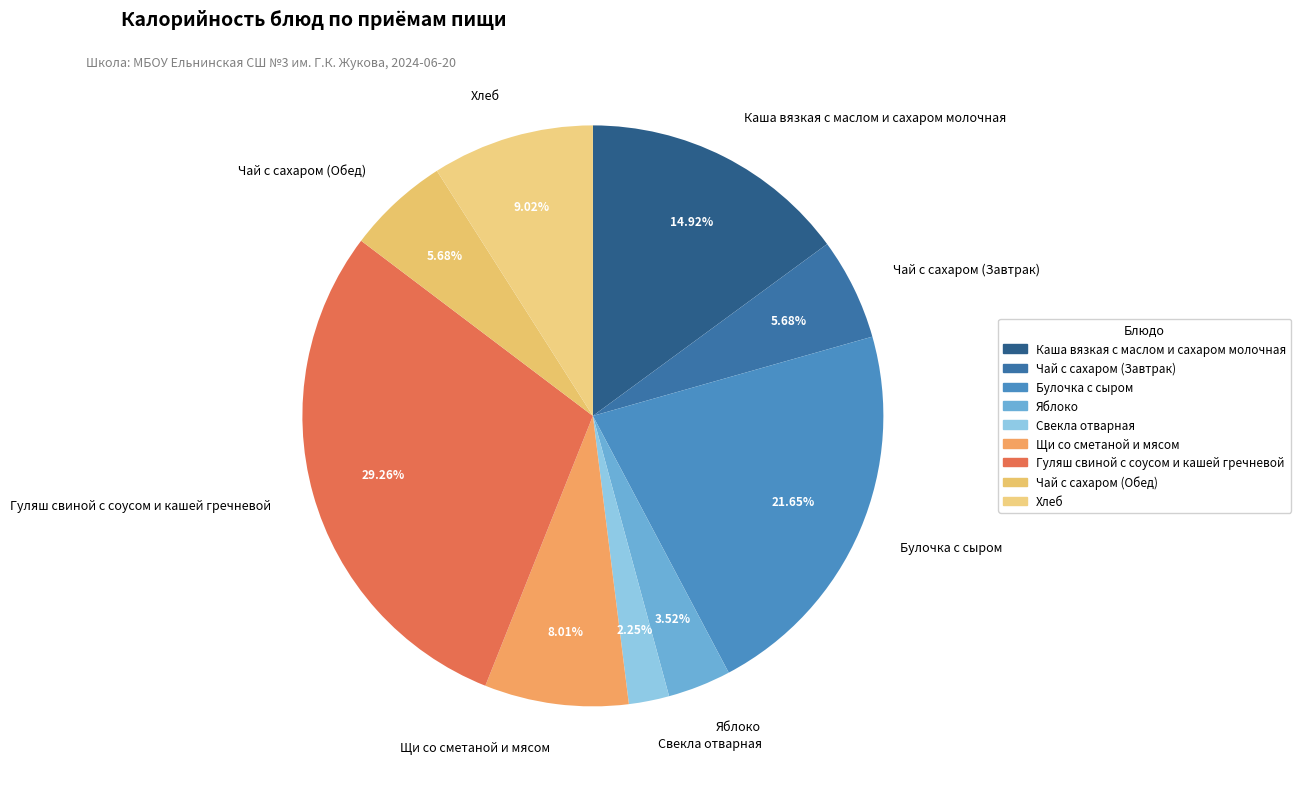

True or false: Гуляш свиной с соусом и кашей гречневой accounts for 29% of the total.

True